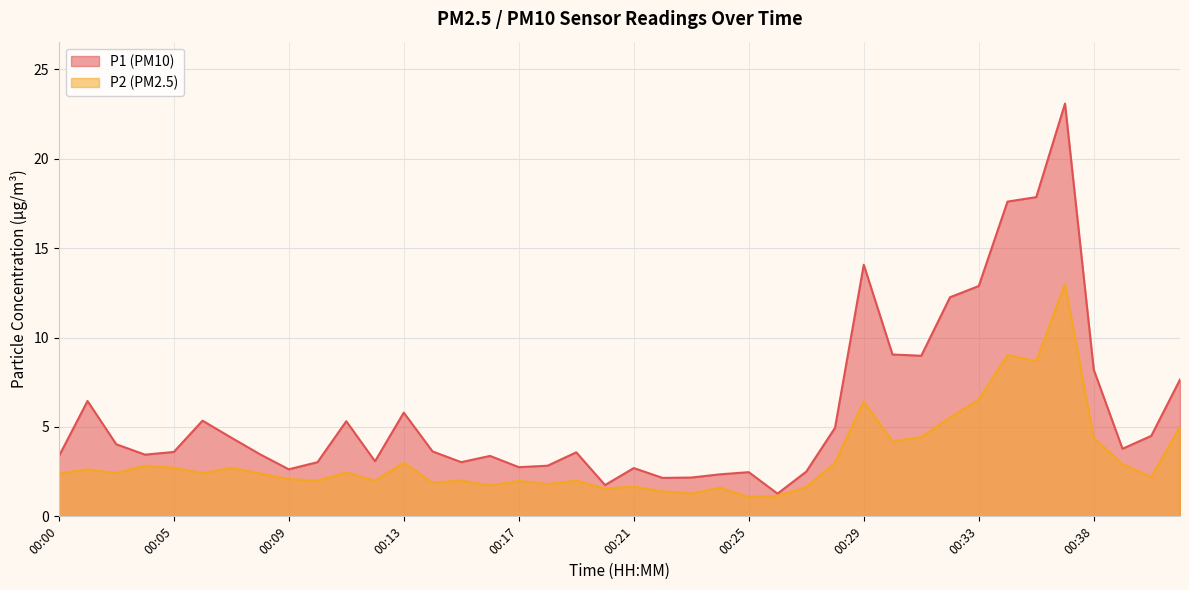

Which series changed the most between 00:00 and 00:23?

P1